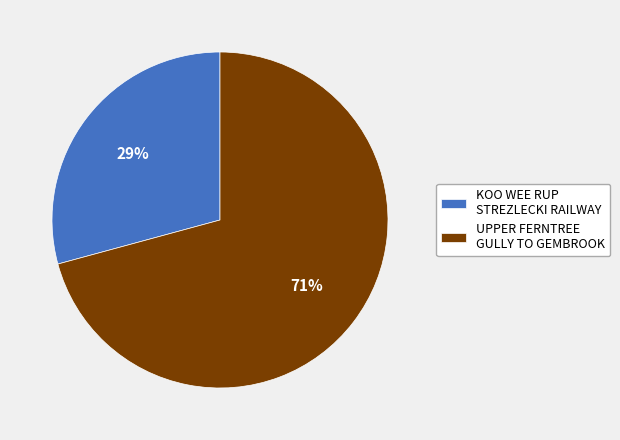

Does UPPER FERNTREE GULLY TO GEMBROOK account for over 50% of the chart?

Yes